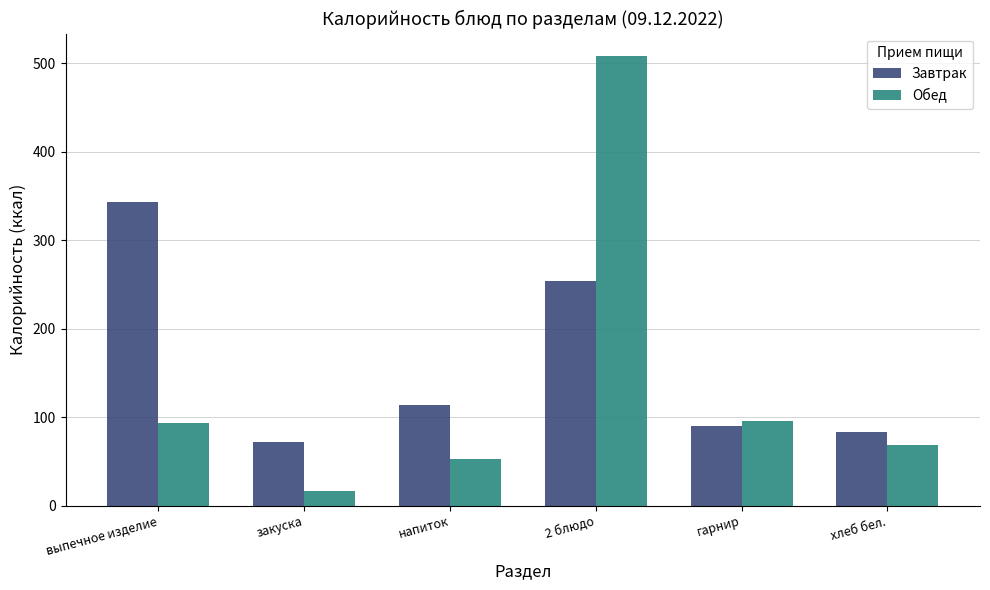

Which series has the largest range (max minus min)?

Обед